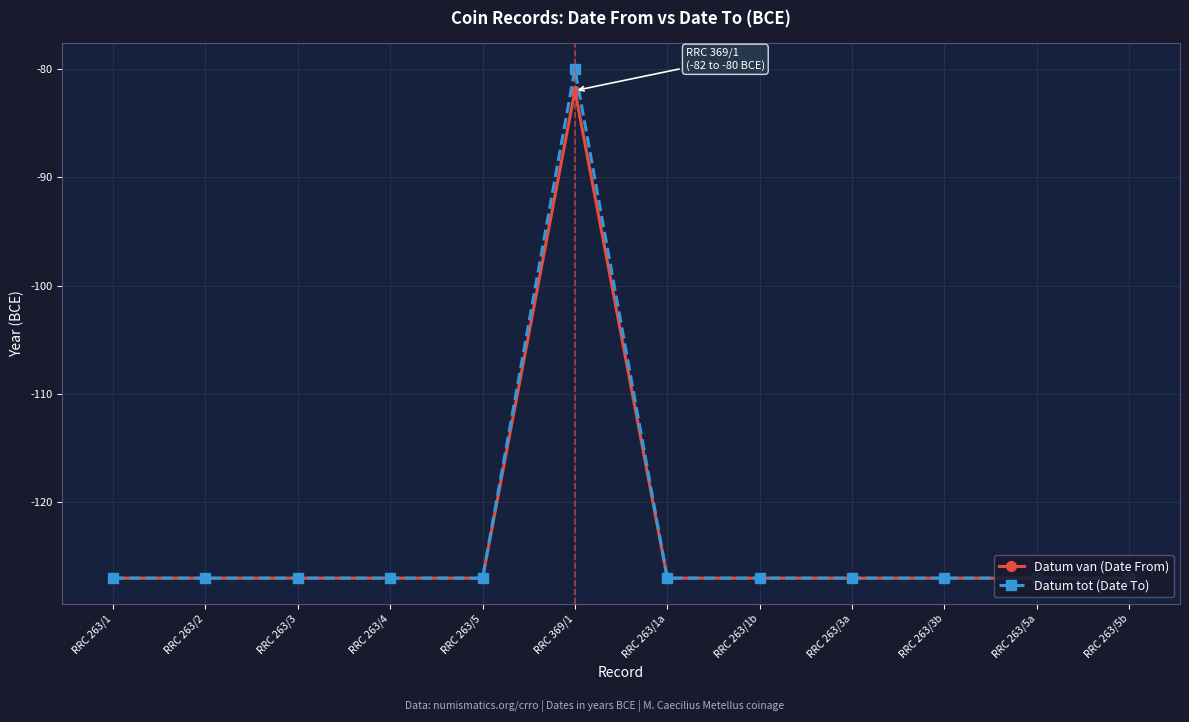

What is the label of the 4th point from the left?

RRC 263/4